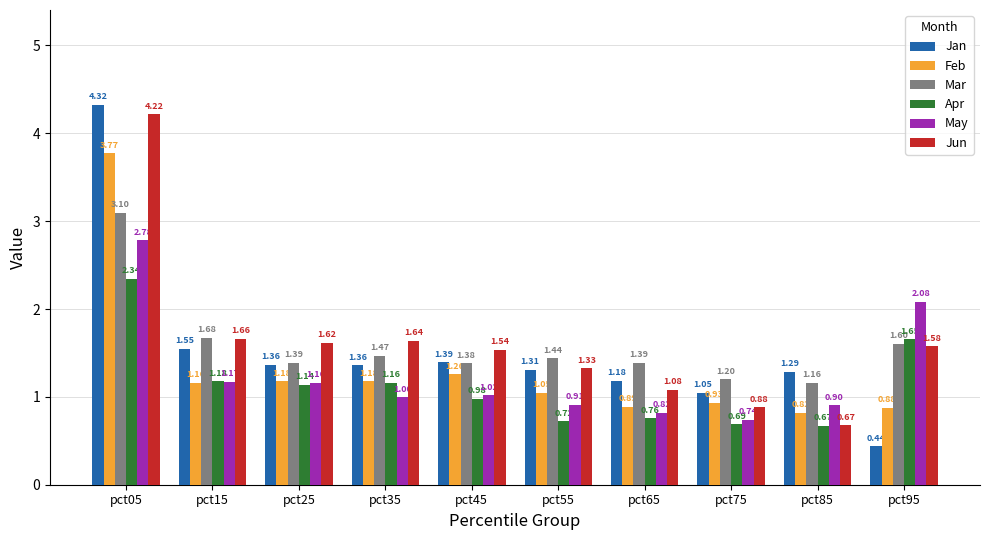

At which category is the sum across all series the highest?

pct05